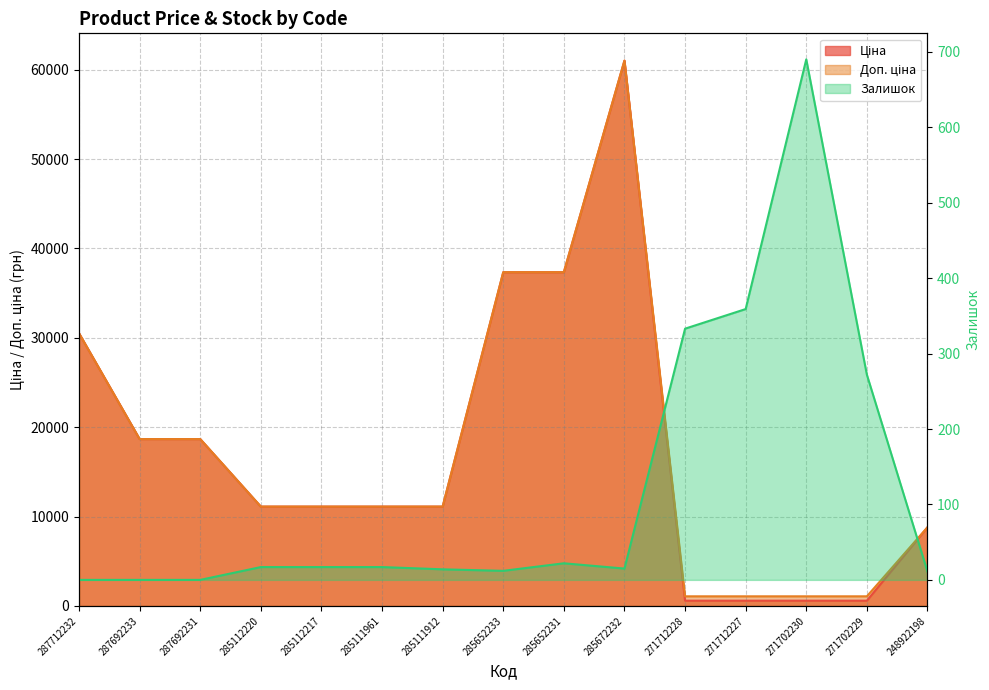

How many series are shown in this chart?

3